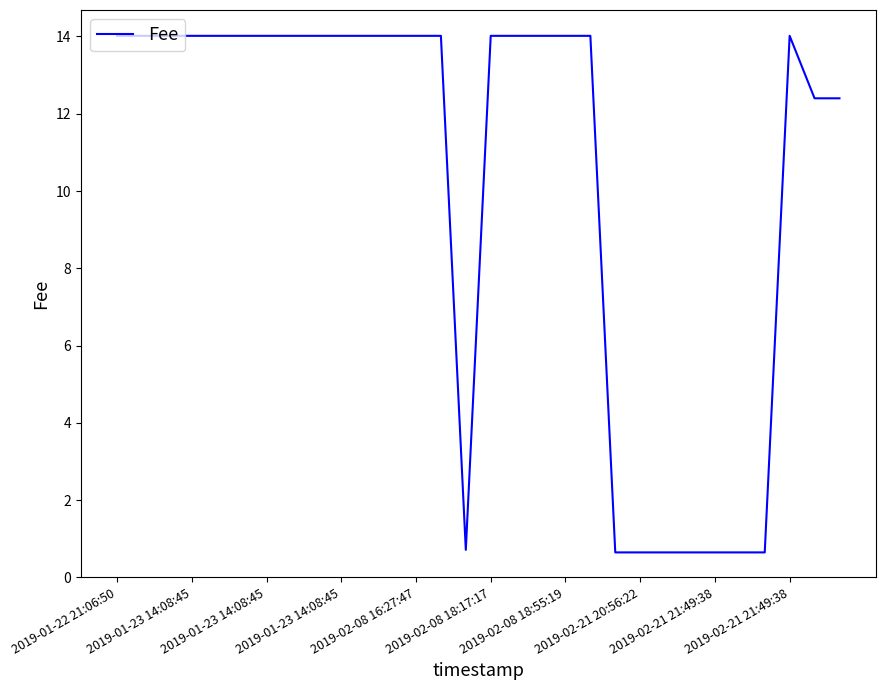

What is the difference between the second highest and second lowest values?

13.4